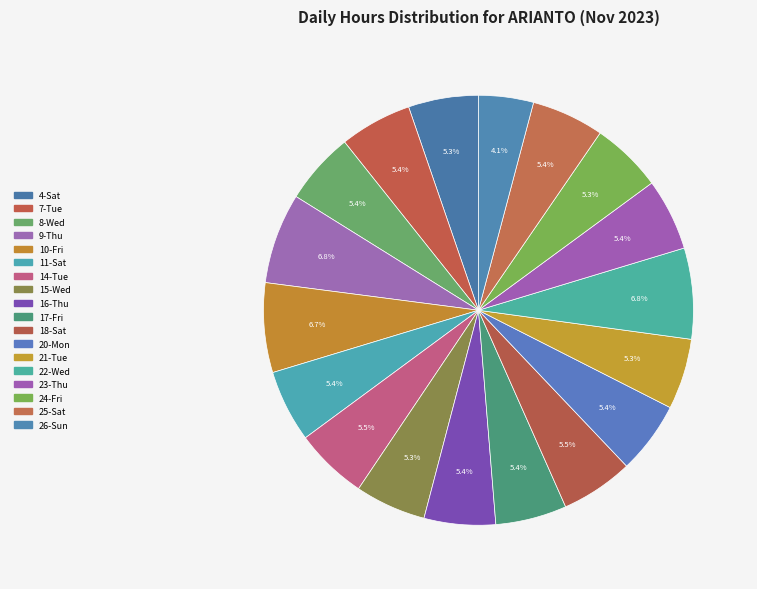

To the nearest percent, what percentage of the pie is 18-Sat?

5%